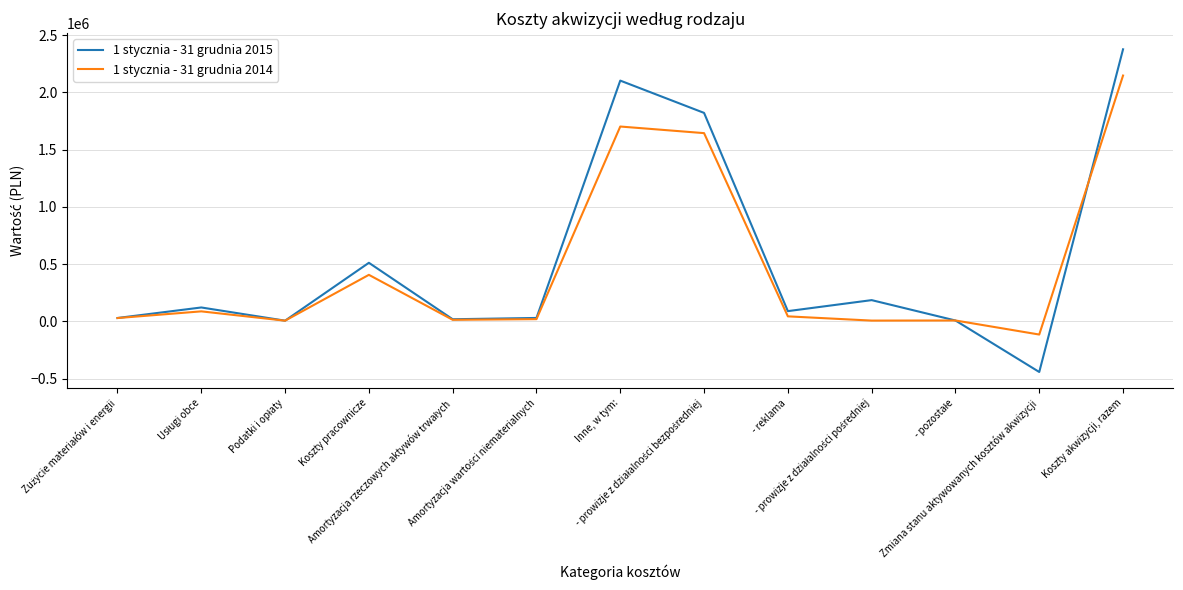

Which series has the largest range (max minus min)?

1 stycznia - 31 grudnia 2015